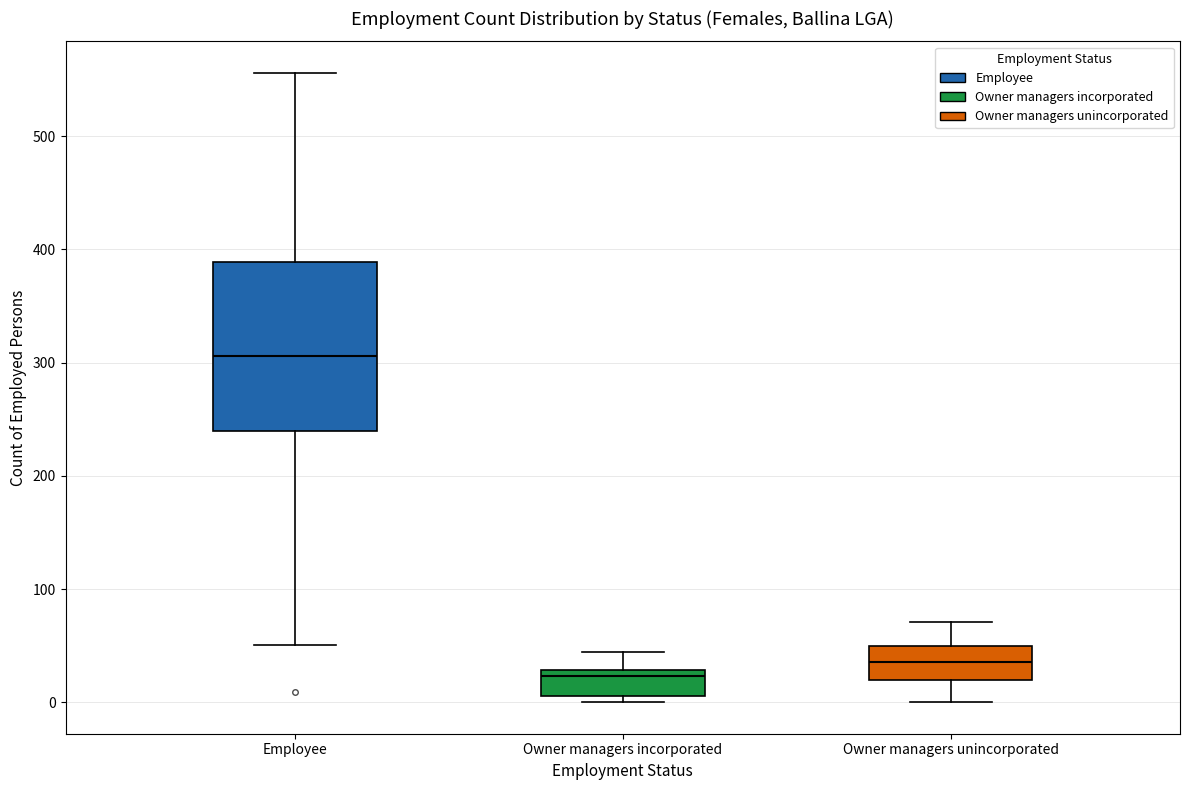

Which box's median line is the lowest?

Owner managers incorporated